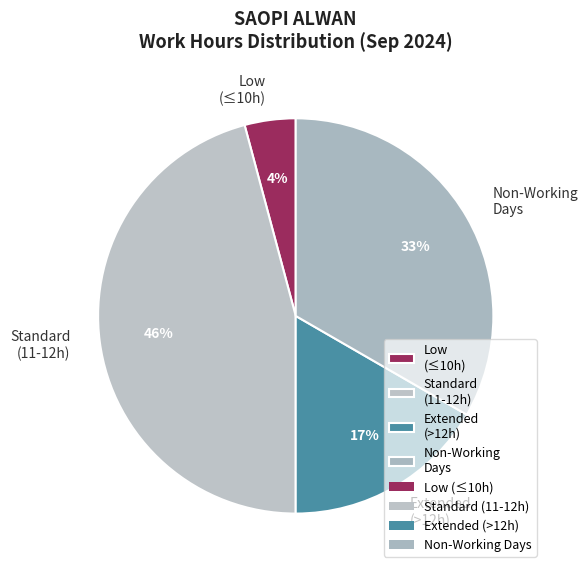

True or false: Non-Working Days accounts for 33% of the total.

True